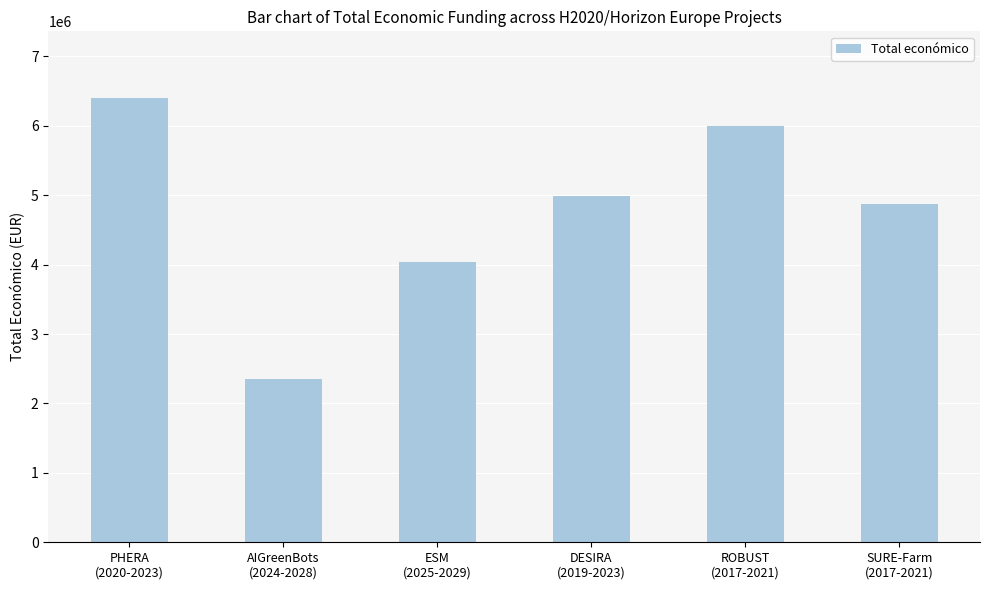

The value at ROBUST
(2017-2021) is 10714302. True or false?

False